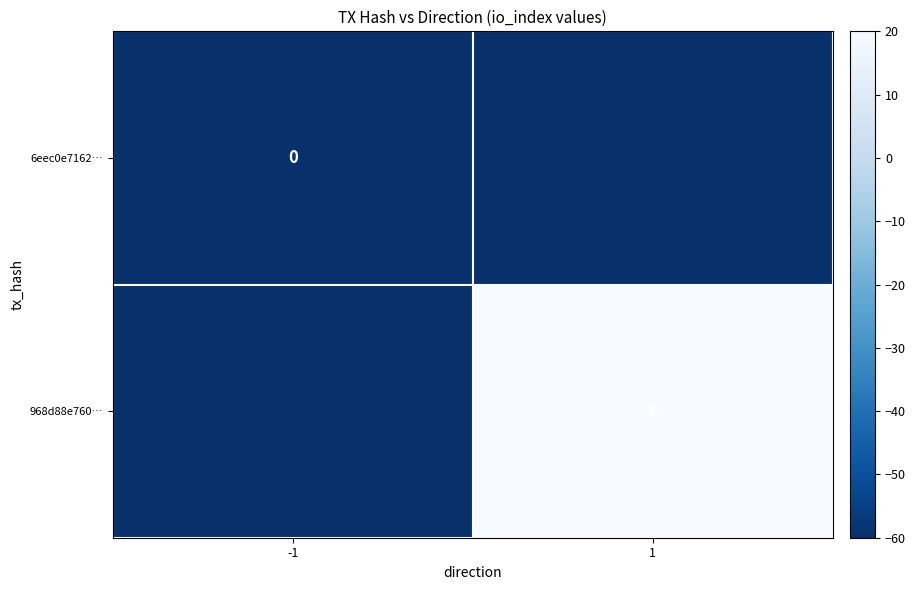

What is the total value across all series at 1?

-40